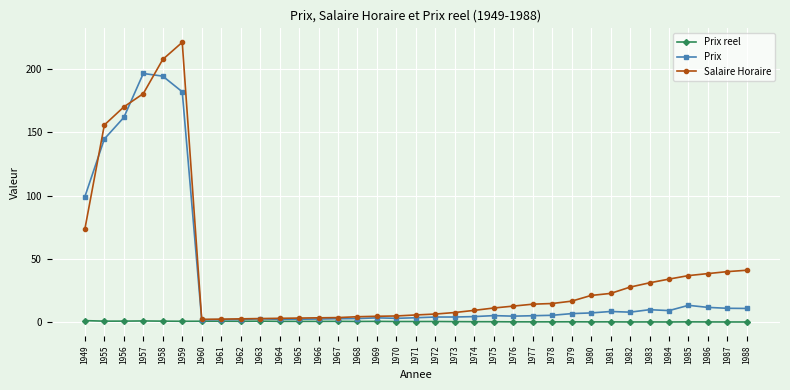

Which category has the highest value in the Salaire Horaire series?

1959